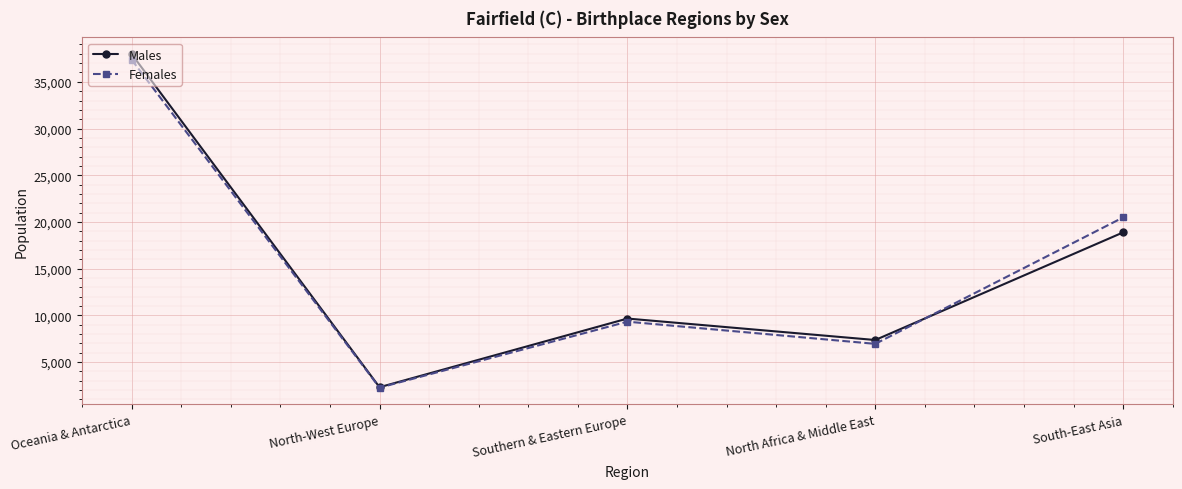

Reading left to right, extract all data points from this chart.

Males: Oceania & Antarctica=37971	North-West Europe=2306	Southern & Eastern Europe=9658	North Africa & Middle East=7360	South-East Asia=18882
Females: Oceania & Antarctica=37366	North-West Europe=2259	Southern & Eastern Europe=9323	North Africa & Middle East=6948	South-East Asia=20483